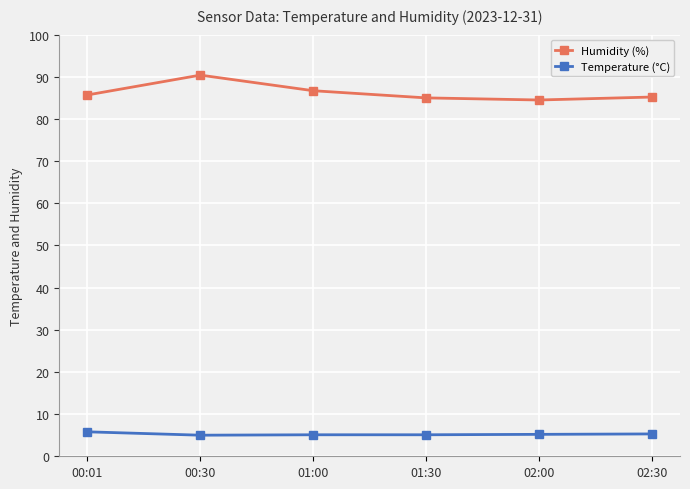

List the series in order of their peak value, lowest first.

Temperature (°C), Humidity (%)